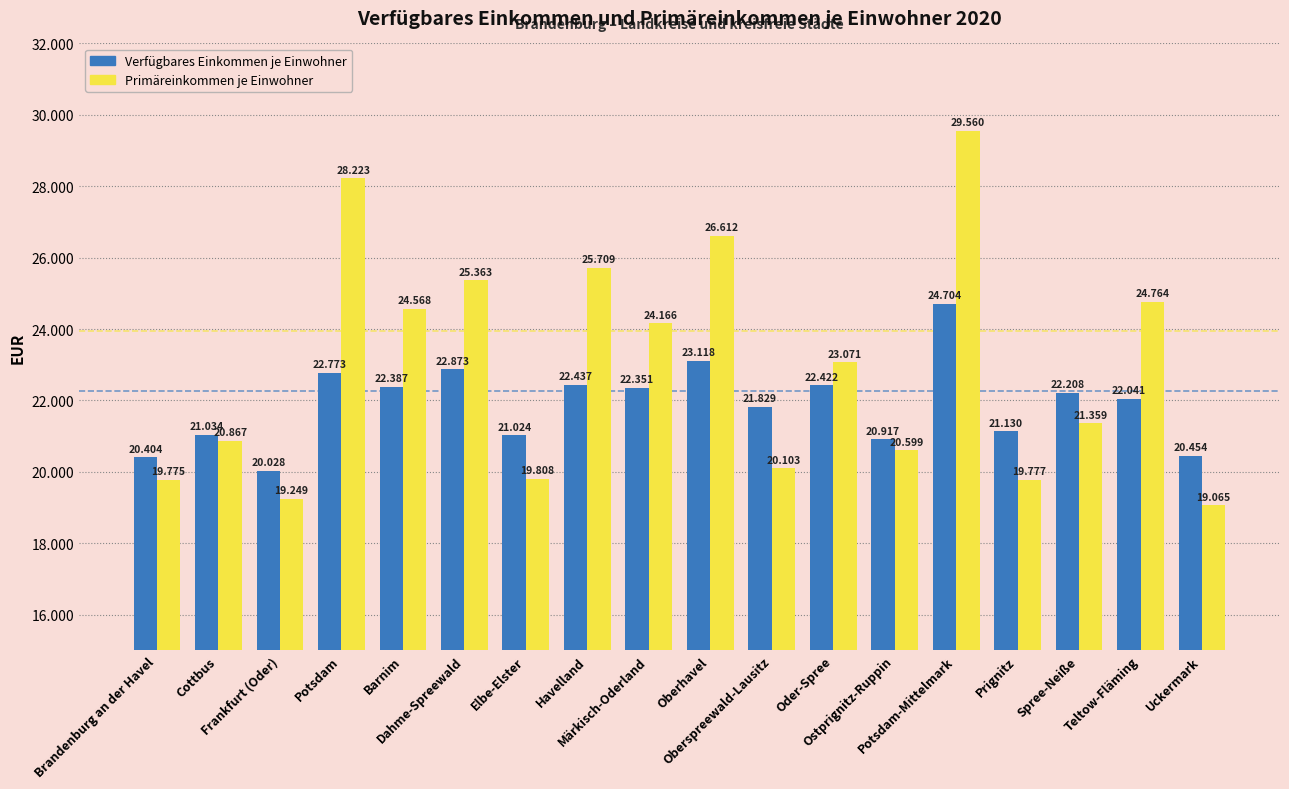

Does the chart contain any negative values?

No